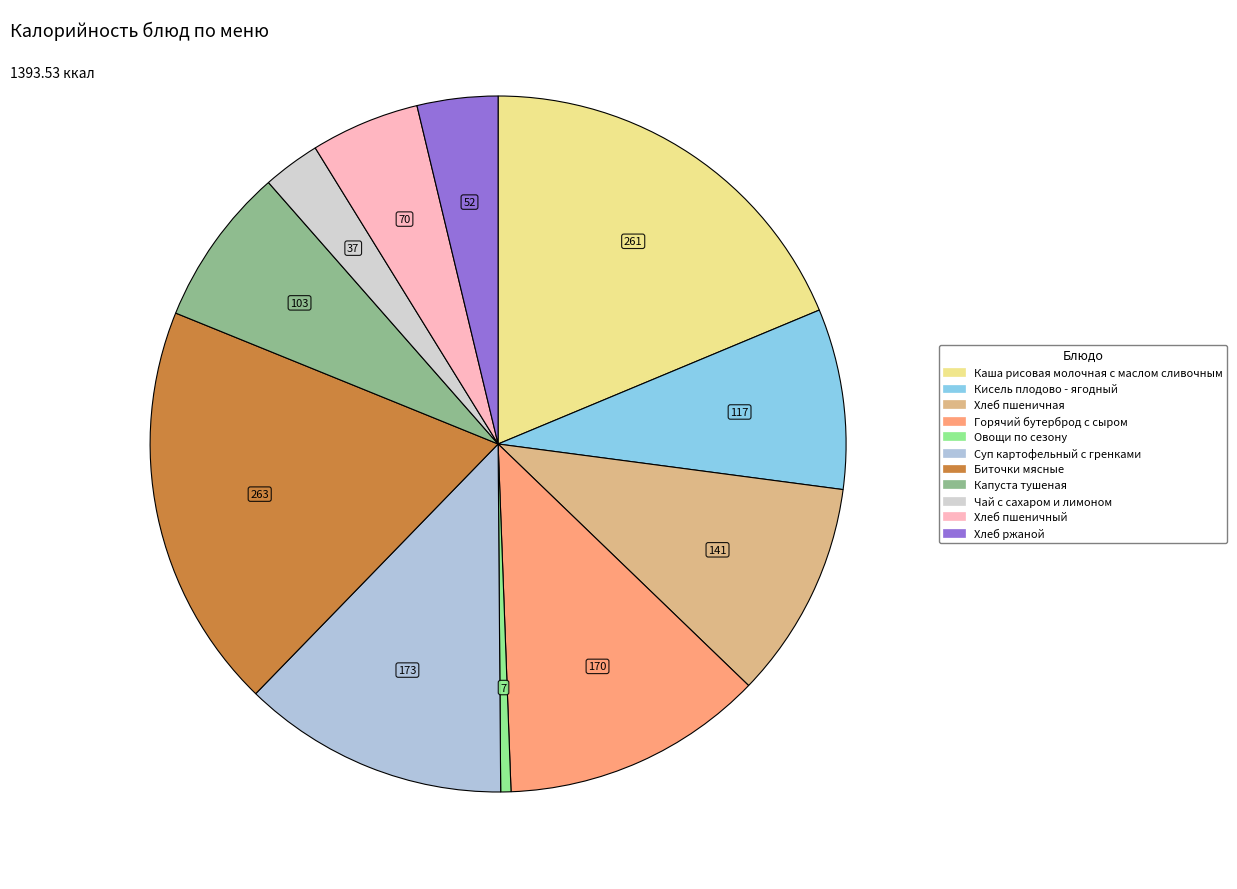

To the nearest percent, what portion does Горячий бутерброд с сыром represent?

12%